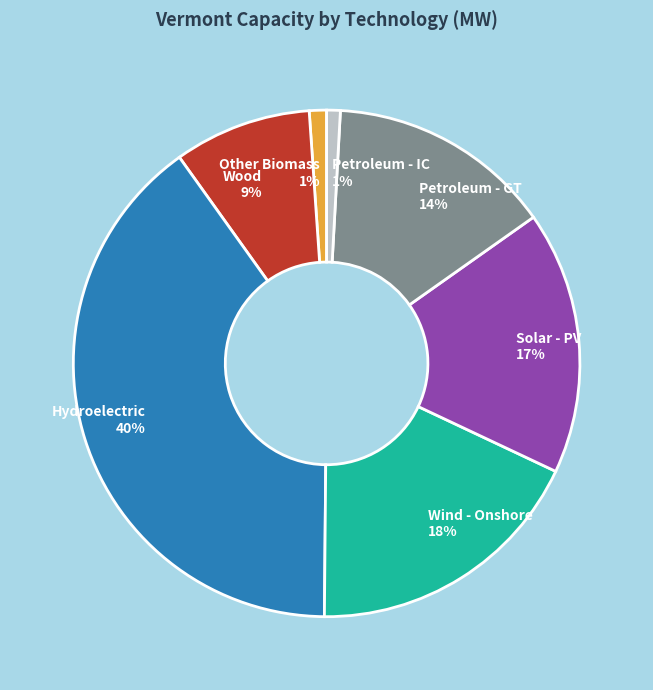

How many segments does this pie chart have?

7